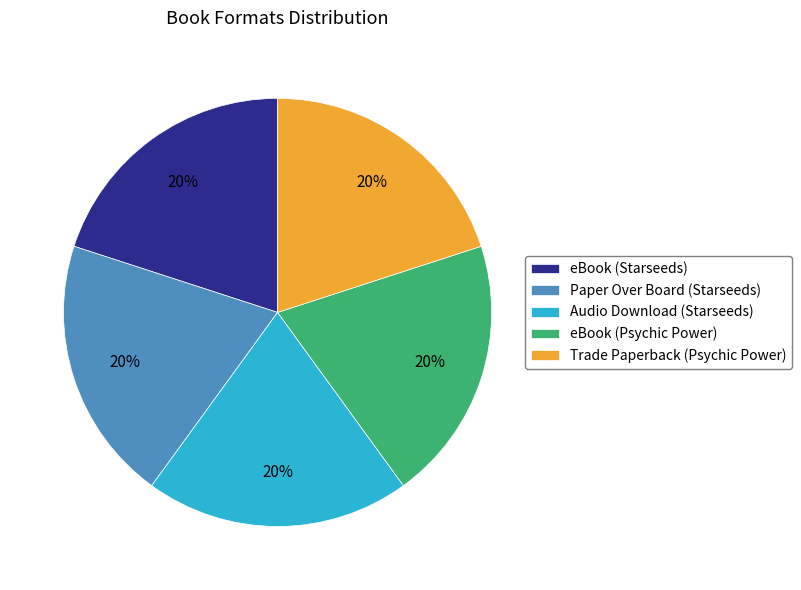

To the nearest percent, what portion does Trade Paperback (Psychic Power) represent?

20%